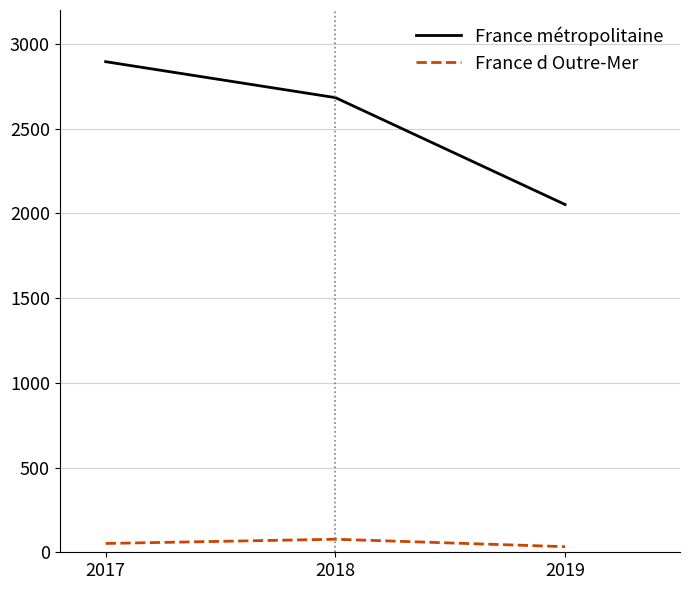

Which series changed the most between 2017 and 2019?

France métropolitaine